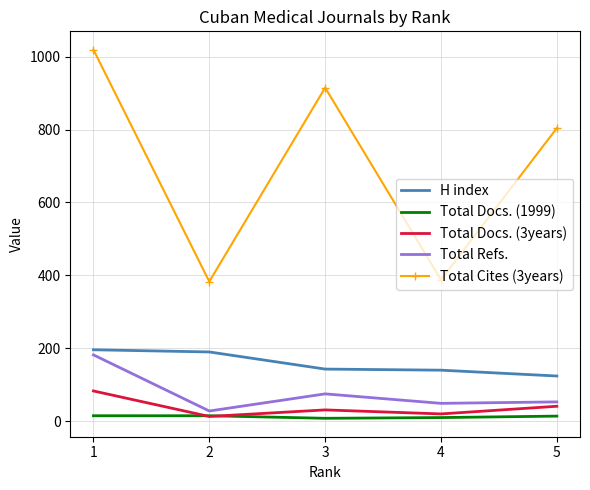

What is the average value of the Total Refs. series?

77